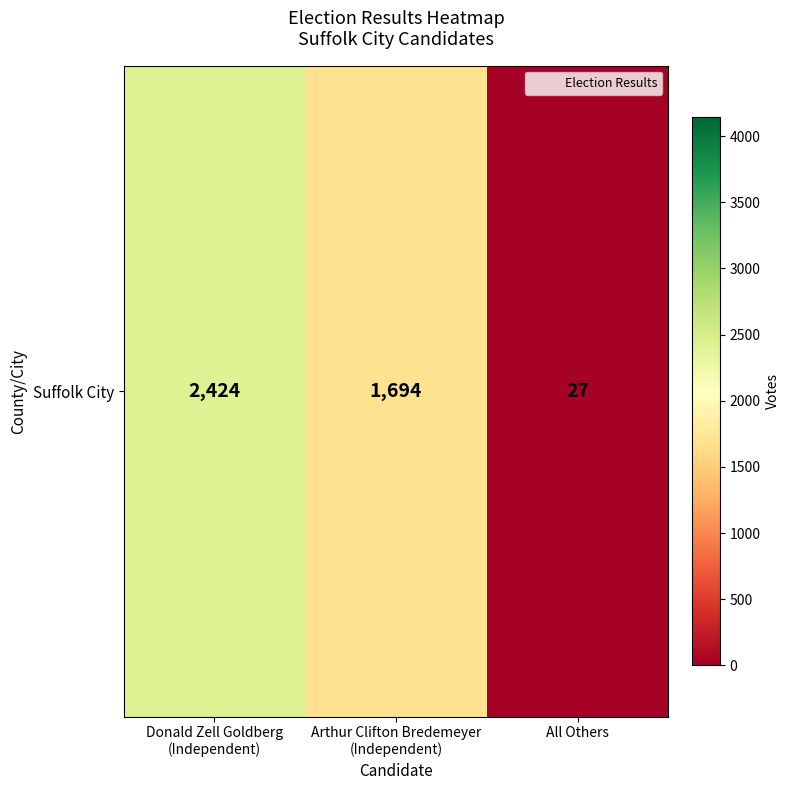

What is the difference between the maximum and minimum values?

2397